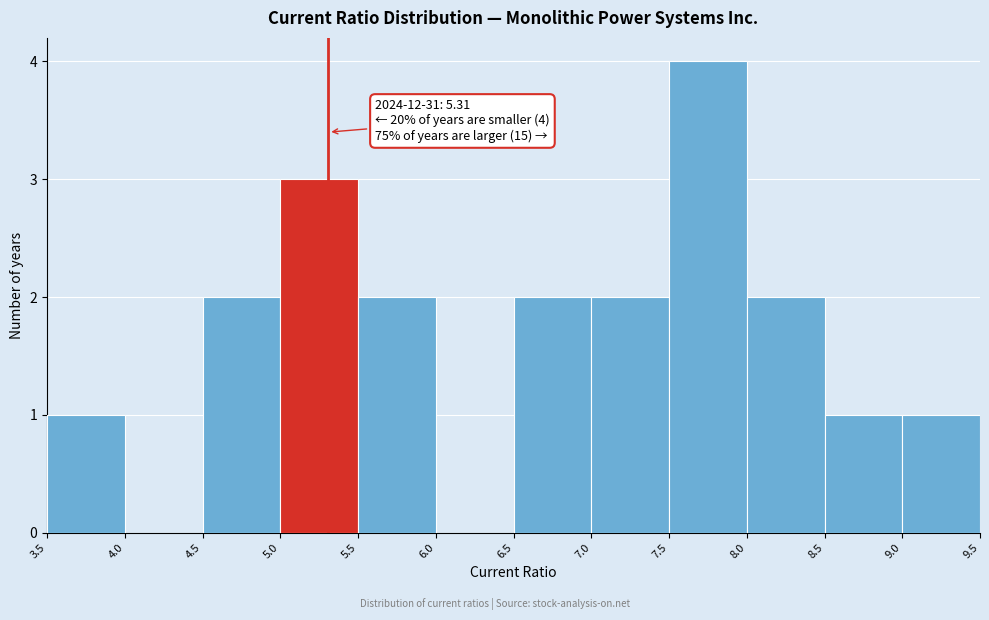

Over which range of the x-axis is the bar tallest?

7.5 to 8.0